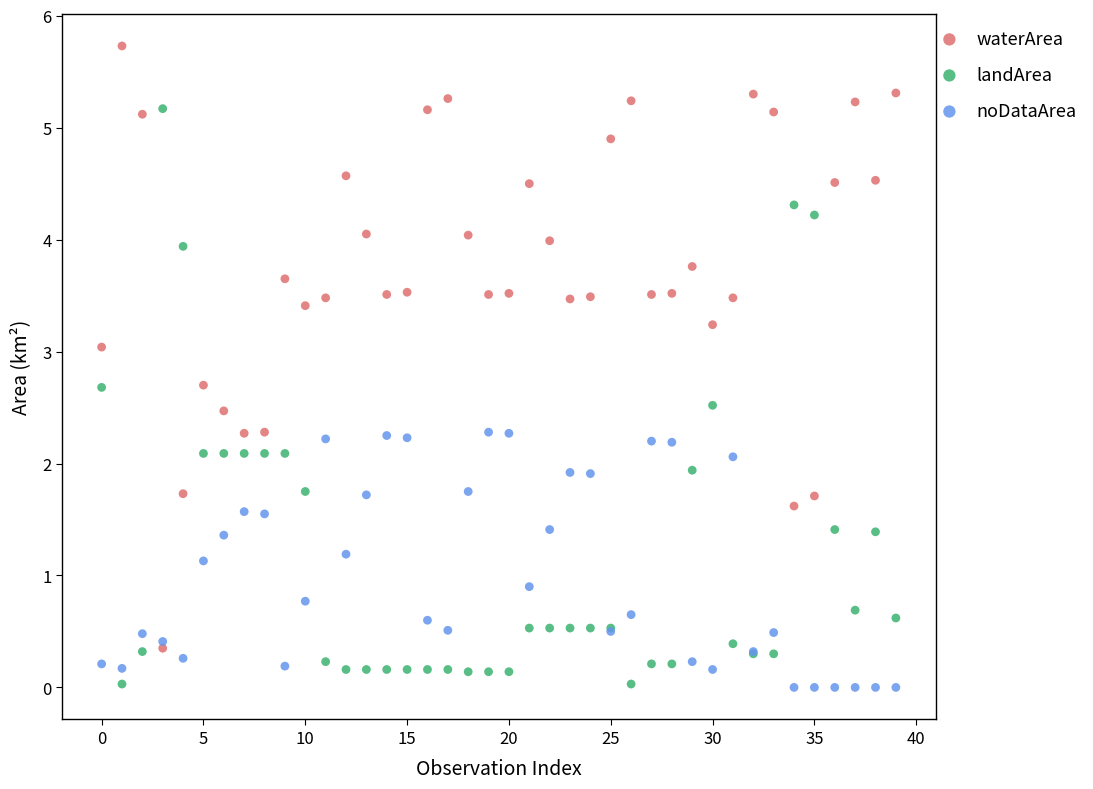

What are all the series names shown in the legend?

waterArea, landArea, noDataArea